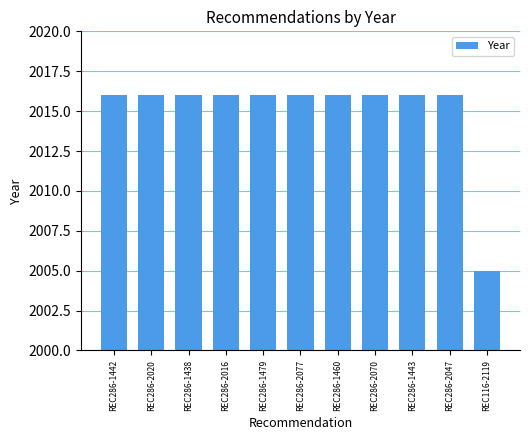

Reading right to left, transcribe all the data shown in this chart.

REC116-2119=2005	REC286-2047=2016	REC286-1443=2016	REC286-2070=2016	REC286-1460=2016	REC286-2077=2016	REC286-1479=2016	REC286-2016=2016	REC286-1438=2016	REC286-2020=2016	REC286-1442=2016